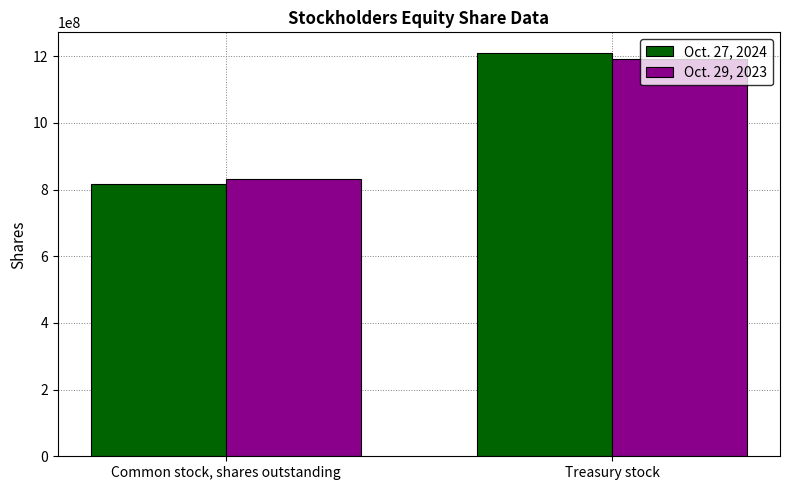

What is the difference between the Oct. 29, 2023 values at Treasury stock and Common stock, shares outstanding?

358000000